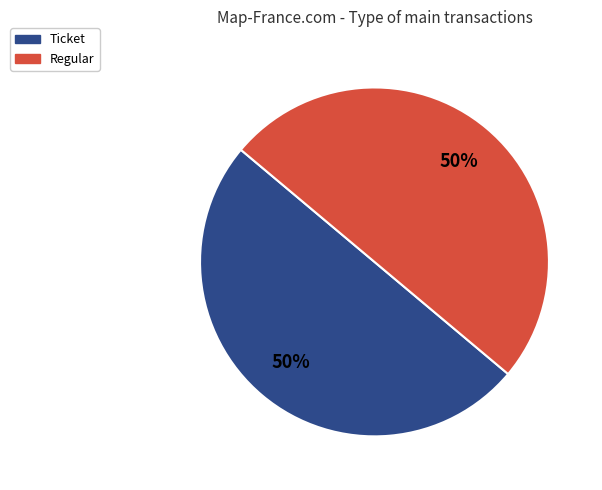

Count the number of slices in the pie.

2